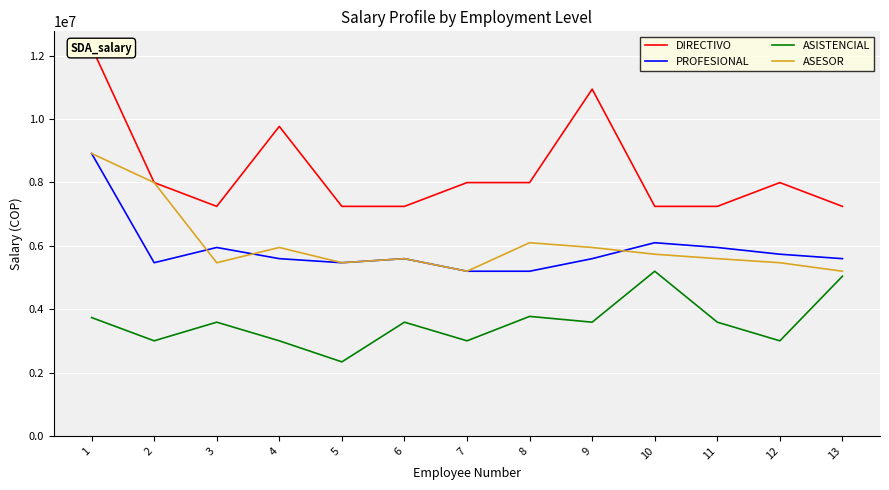

Reading left to right, extract all data points from this chart.

DIRECTIVO: 1=12274085	2=7996220	3=7245334	4=9770996	5=7245334	6=7245334	7=7996220	8=7996220	9=10945713	10=7245334	11=7245334	12=7996220	13=7245334
PROFESIONAL: 1=8916472	2=5466775	3=5948029	4=5595190	5=5466775	6=5595190	7=5198047	8=5198047	9=5595190	10=6098372	11=5948029	12=5735372	13=5595190
ASISTENCIAL: 1=3735415	2=3001419	3=3589879	4=3001419	5=2336936	6=3589879	7=3001419	8=3772350	9=3589879	10=5198047	11=3589879	12=3001419	13=5041039
ASESOR: 1=8916472	2=7996220	3=5466775	4=5948029	5=5466775	6=5595190	7=5198047	8=6098372	9=5948029	10=5735372	11=5595190	12=5466775	13=5198047